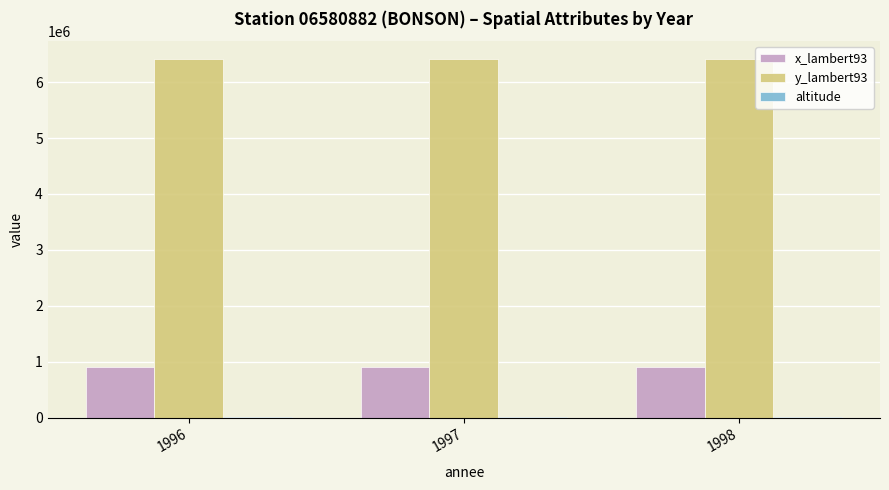

What is the greatest value displayed?

6411786